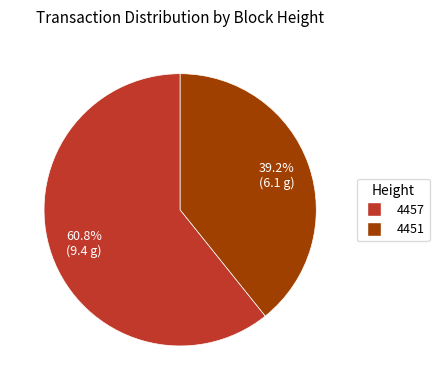

To the nearest percent, what percentage of the pie is 4457?

61%